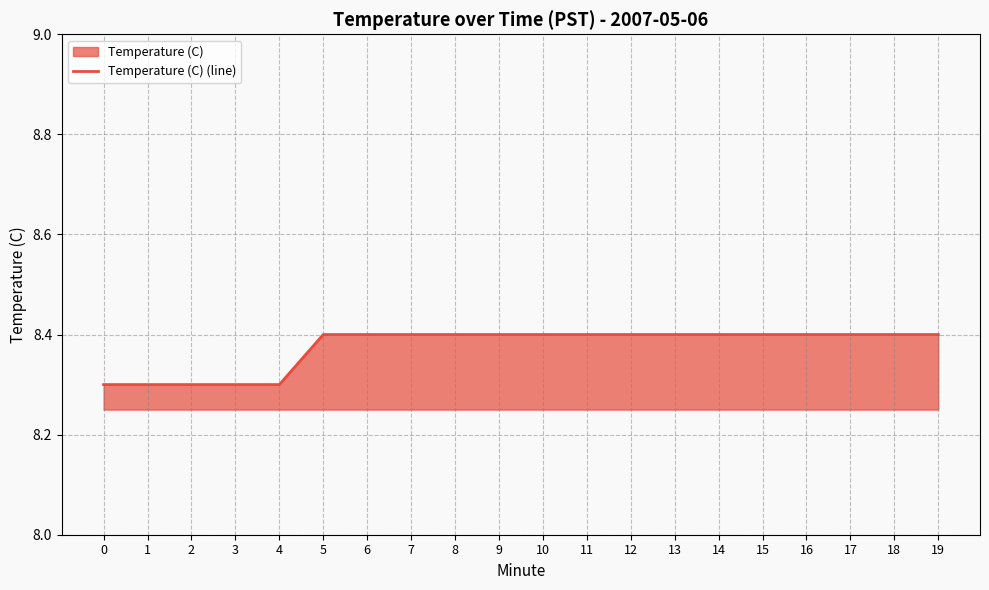

Rank the categories by value from lowest to highest.

0, 1, 2, 3, 4, 5, 6, 7, 8, 9, 10, 11, 12, 13, 14, 15, 16, 17, 18, 19